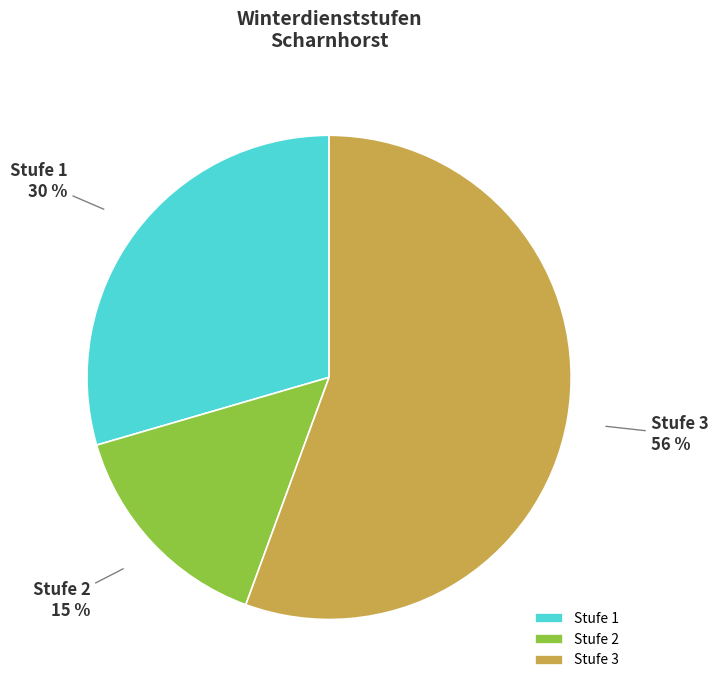

The Stufe 3 slice represents 56% of the pie. True or false?

True